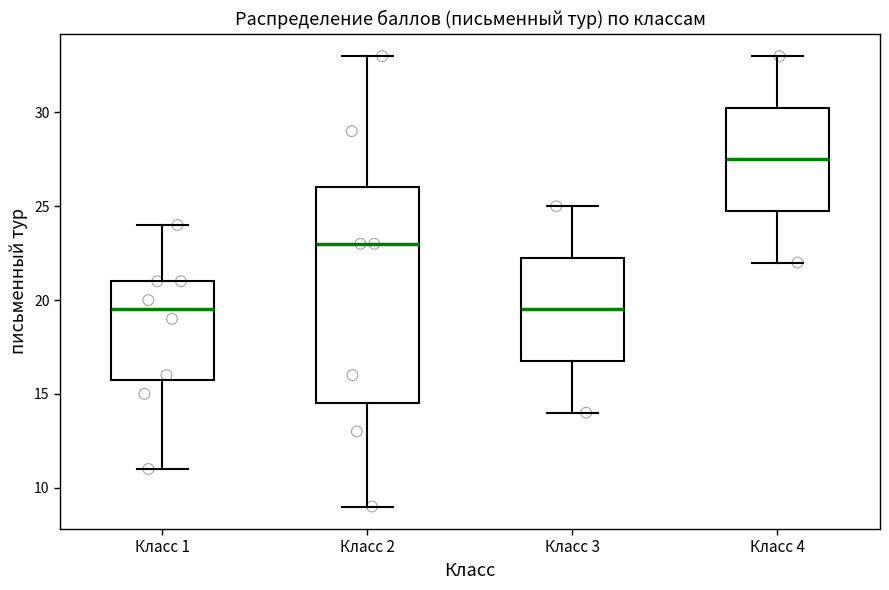

Reading left to right, transcribe this box plot: for each box, give where its median line is, the range the box spans, and where its two whiskers end, as read against the y-axis. The values are not printed on the chart, so give them approximately, as read against the axis.

Класс 1: median 19.5, box 16.0 to 21.0, whiskers 11.0 to 24.0
Класс 2: median 23.0, box 14.5 to 26.0, whiskers 9.0 to 33.0
Класс 3: median 19.5, box 17.0 to 22.5, whiskers 14.0 to 25.0
Класс 4: median 27.5, box 25.0 to 30.5, whiskers 22.0 to 33.0